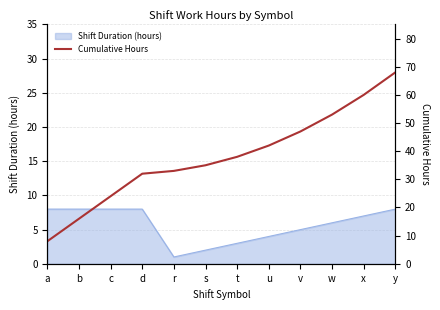

Which category has the highest value across all series?

y